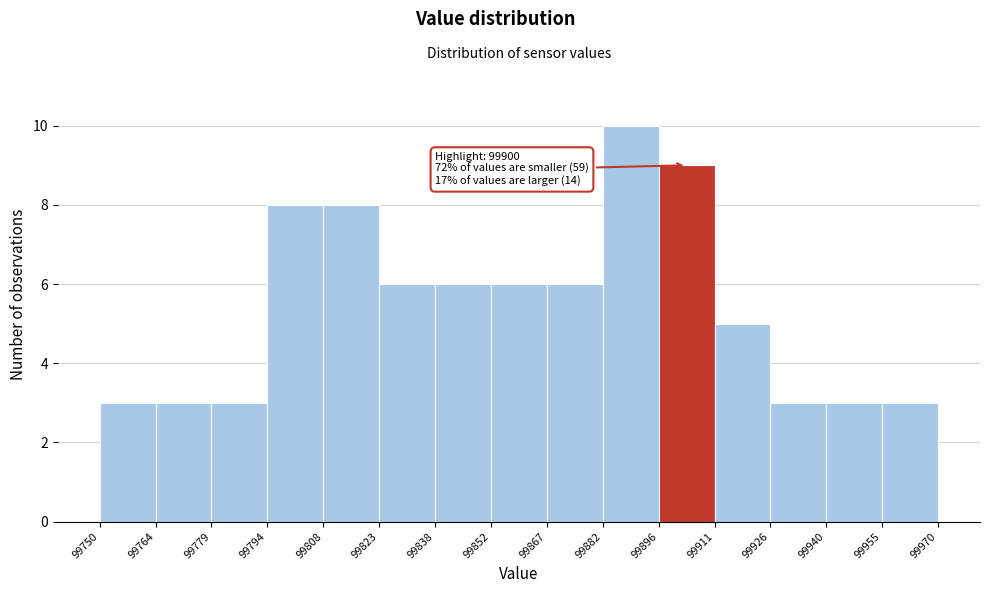

Over which range of the x-axis is the bar tallest?

99882 to 99896